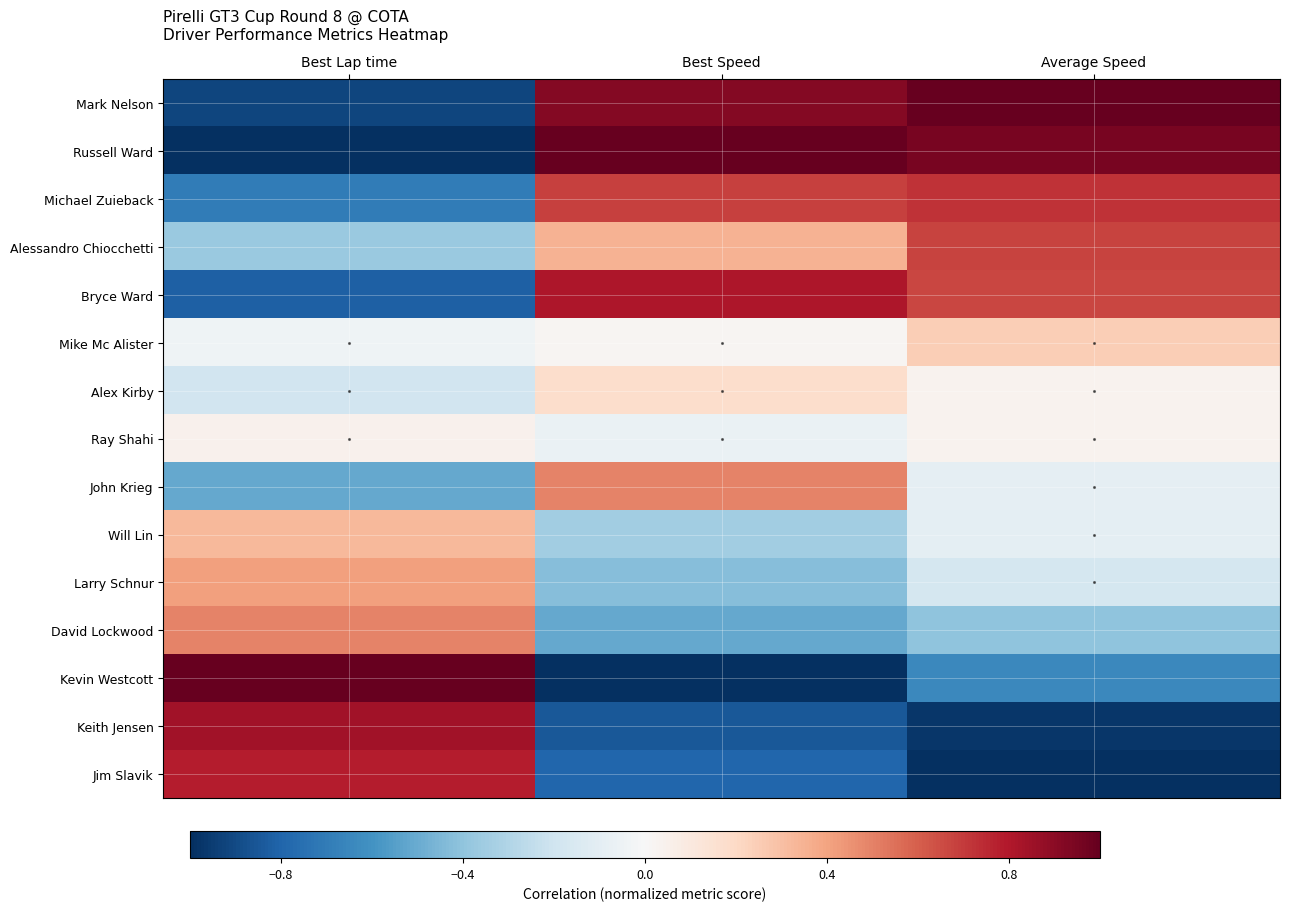

List the series in order of their peak value, highest first.

Kevin Westcott, Russell Ward, Mark Nelson, Keith Jensen, Bryce Ward, Jim Slavik, Michael Zuieback, Alessandro Chiocchetti, John Krieg, David Lockwood, Larry Schnur, Will Lin, Mike Mc Alister, Alex Kirby, Ray Shahi